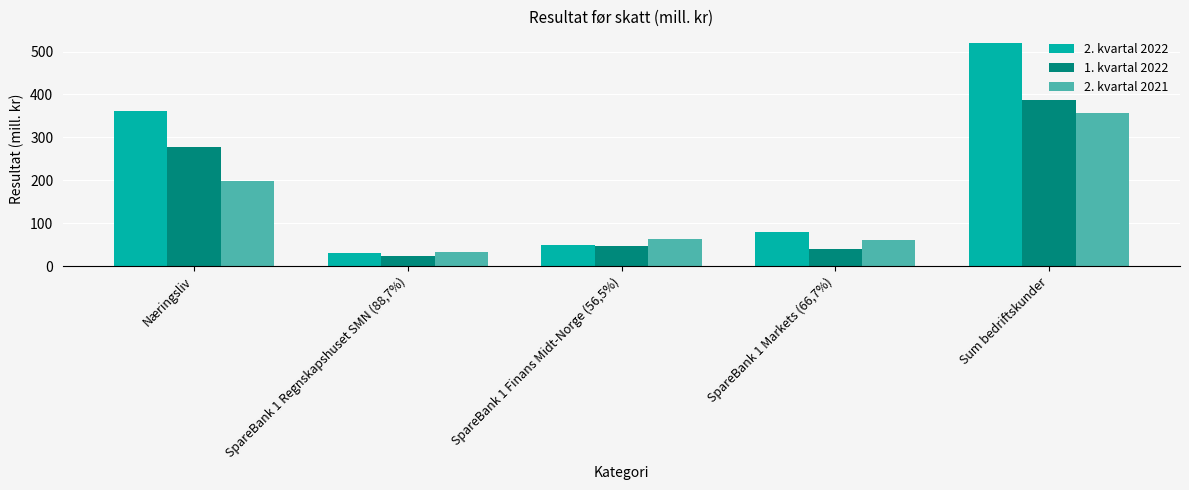

Which series has the largest range (max minus min)?

2. kvartal 2022